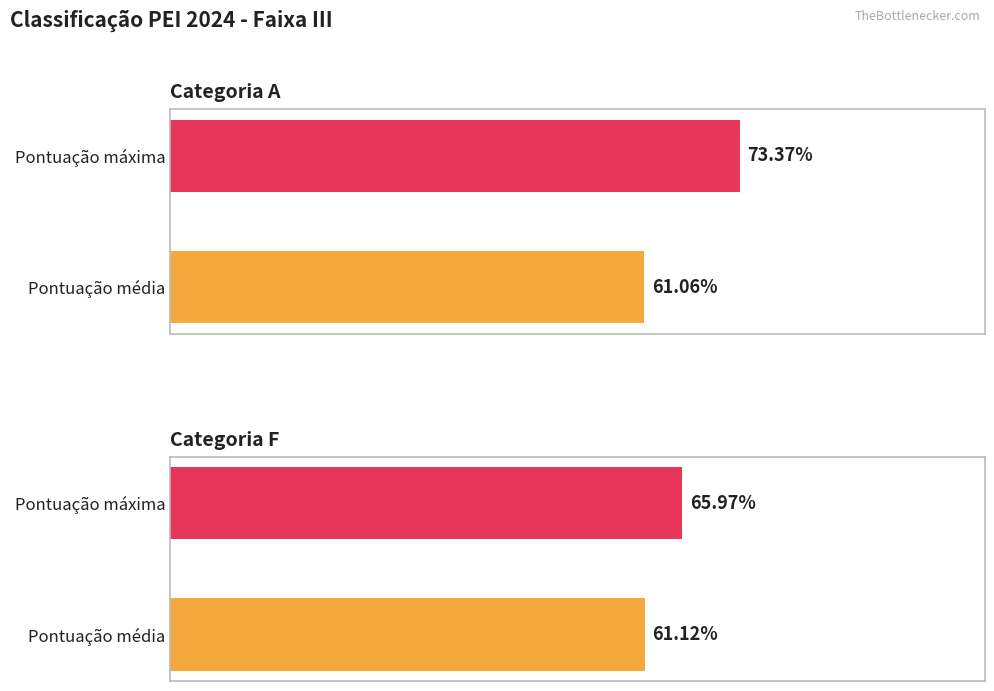

Is it true that Categoria A equals 0.7 at Pontuação máxima?

True